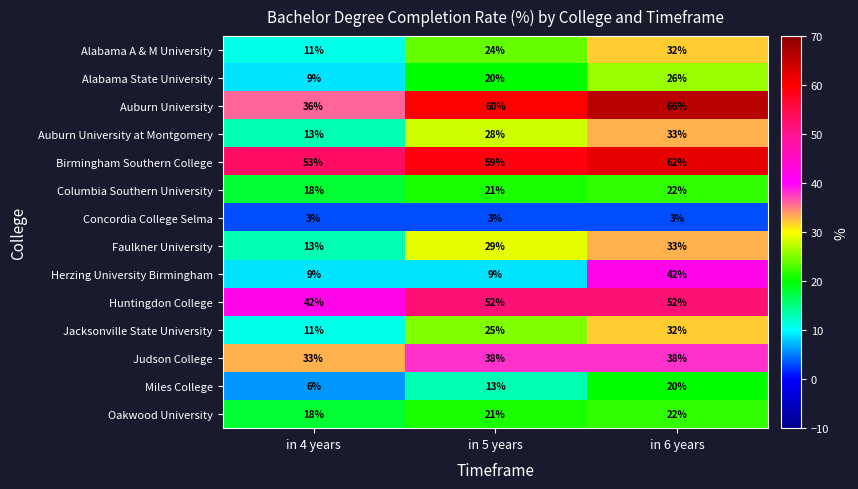

The Huntingdon College series shows 72 at in 5 years. True or false?

False